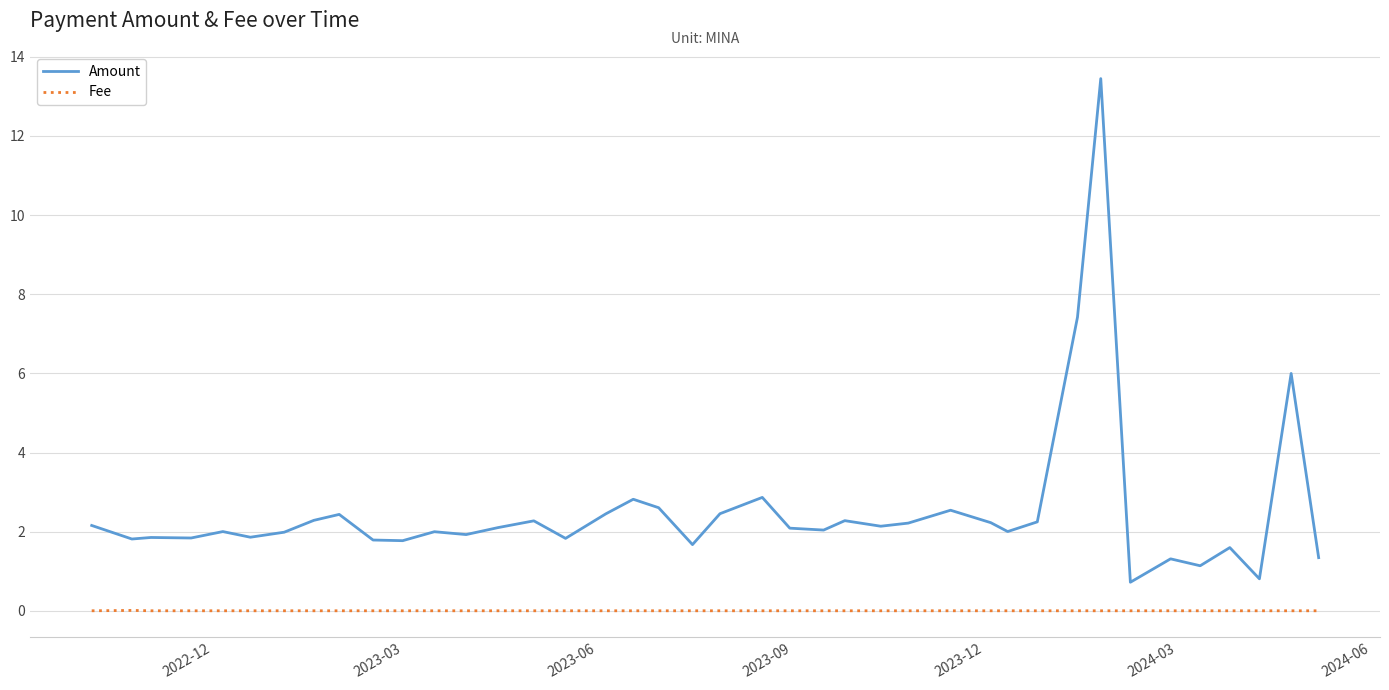

List the series in order of their overall mean, lowest first.

Fee, Amount